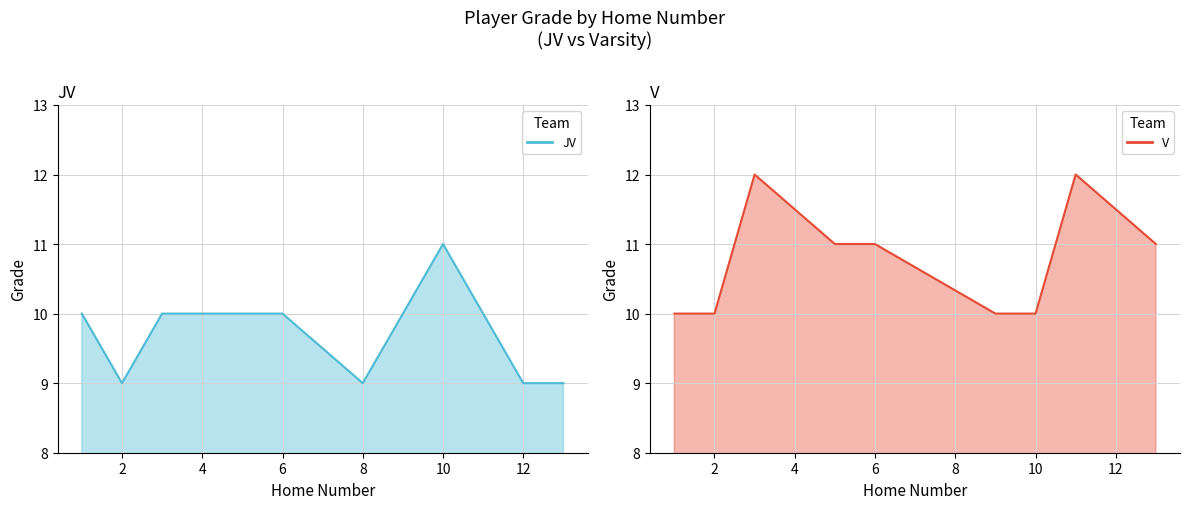

How many lines are shown in the chart?

2